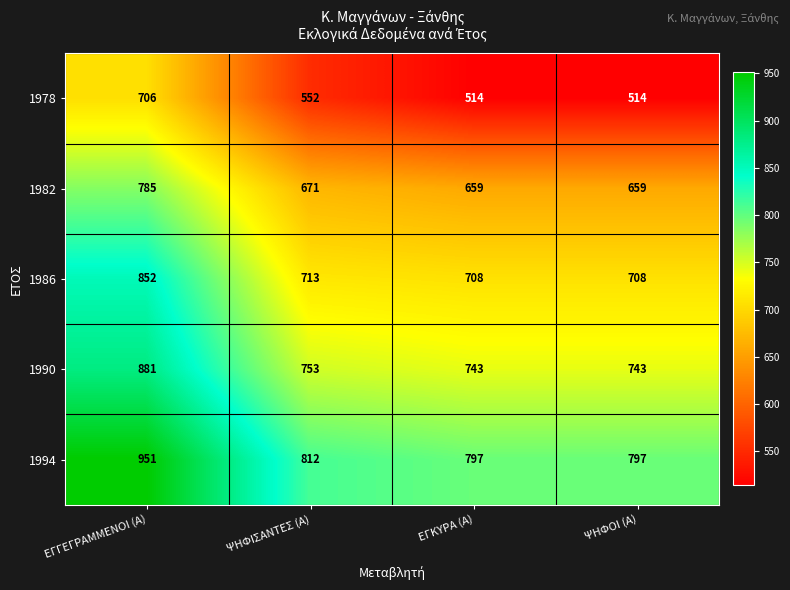

How many series are shown in this chart?

5